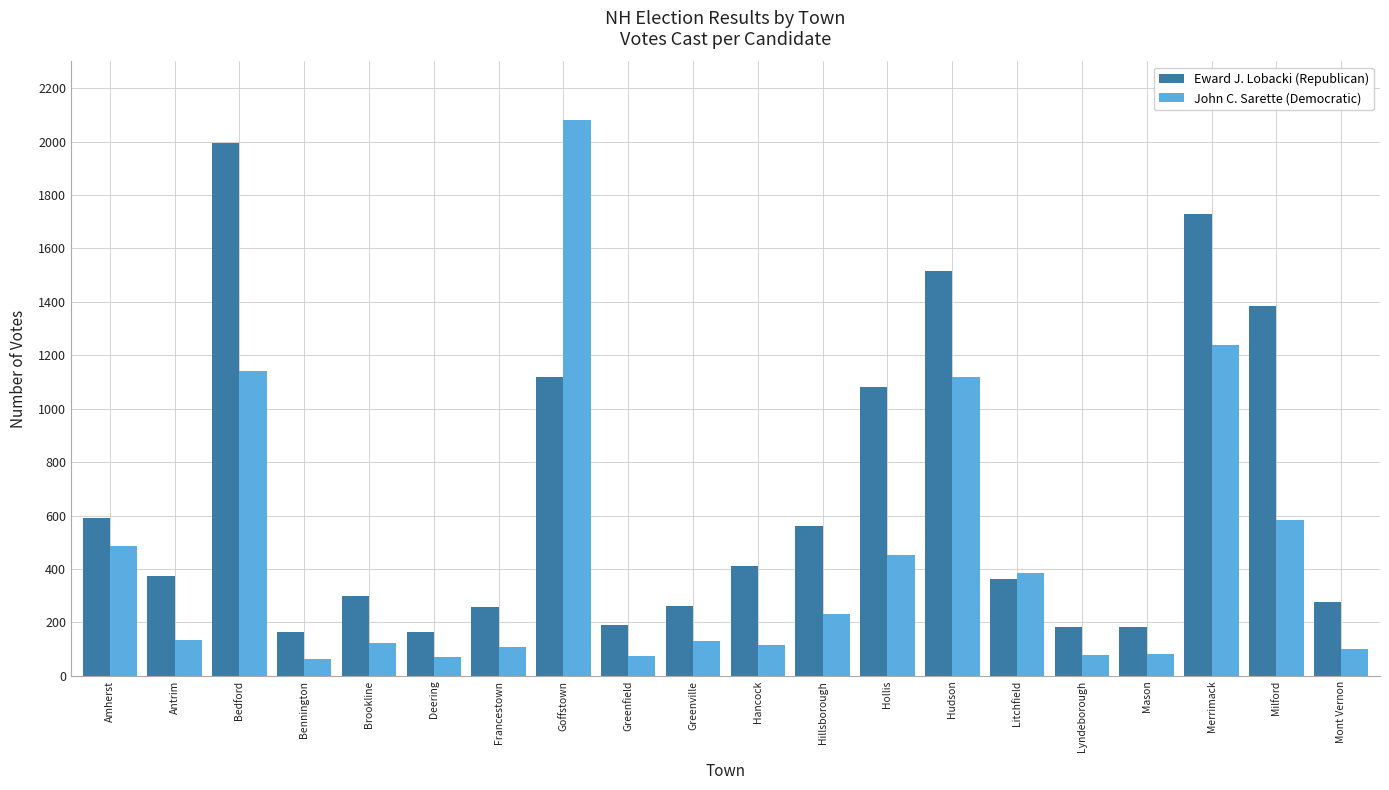

How many values in the Eward J. Lobacki (Republican) series are below 375?

10